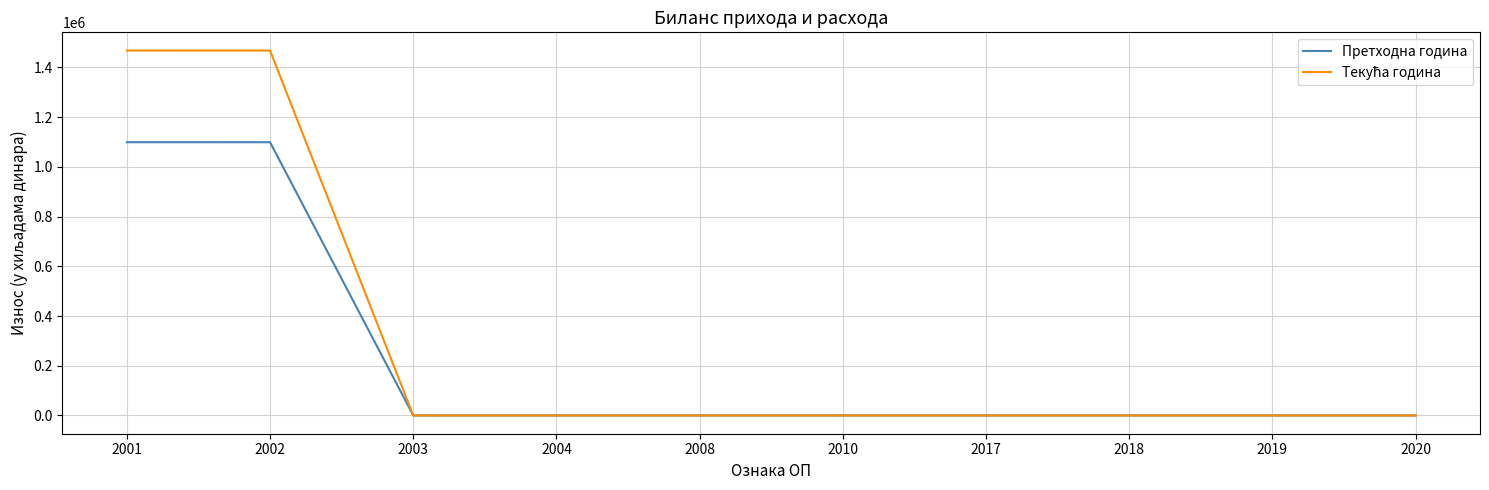

At how many categories does at least one series exceed 323629?

2